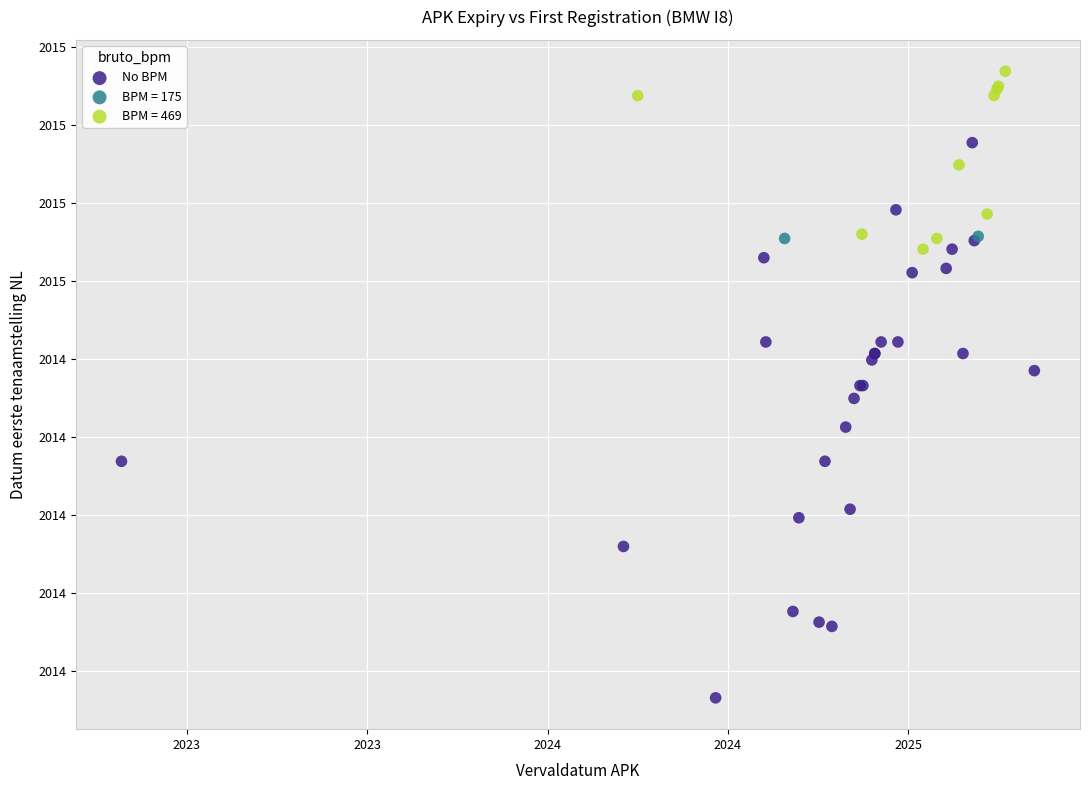

What are all the series names shown in the legend?

No BPM, BPM = 175, BPM = 469